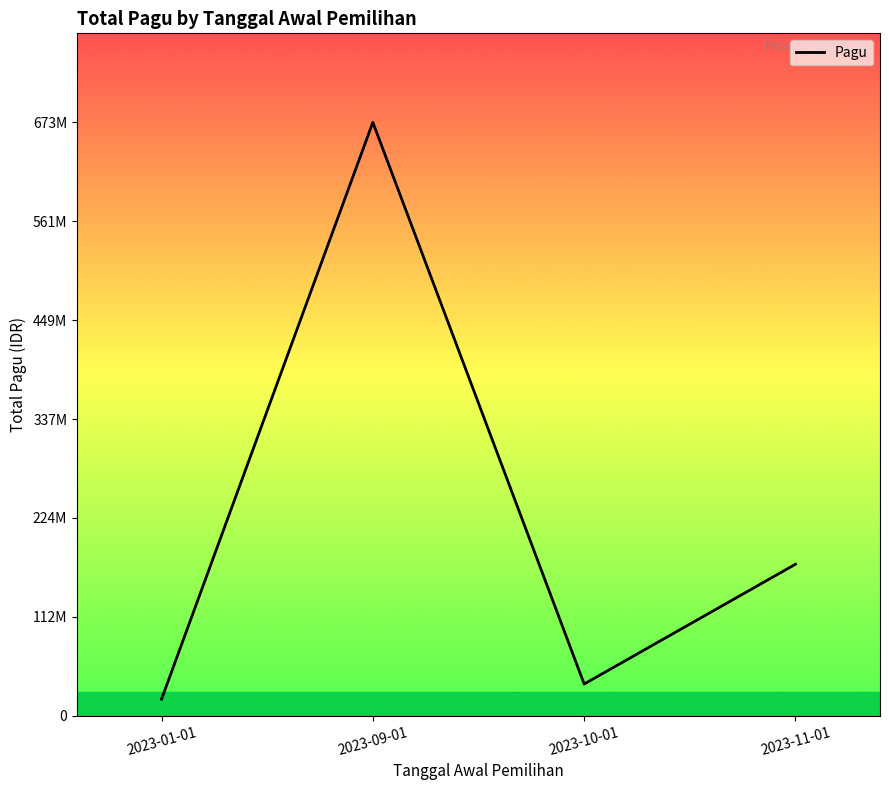

Does the chart have visible grid lines?

No